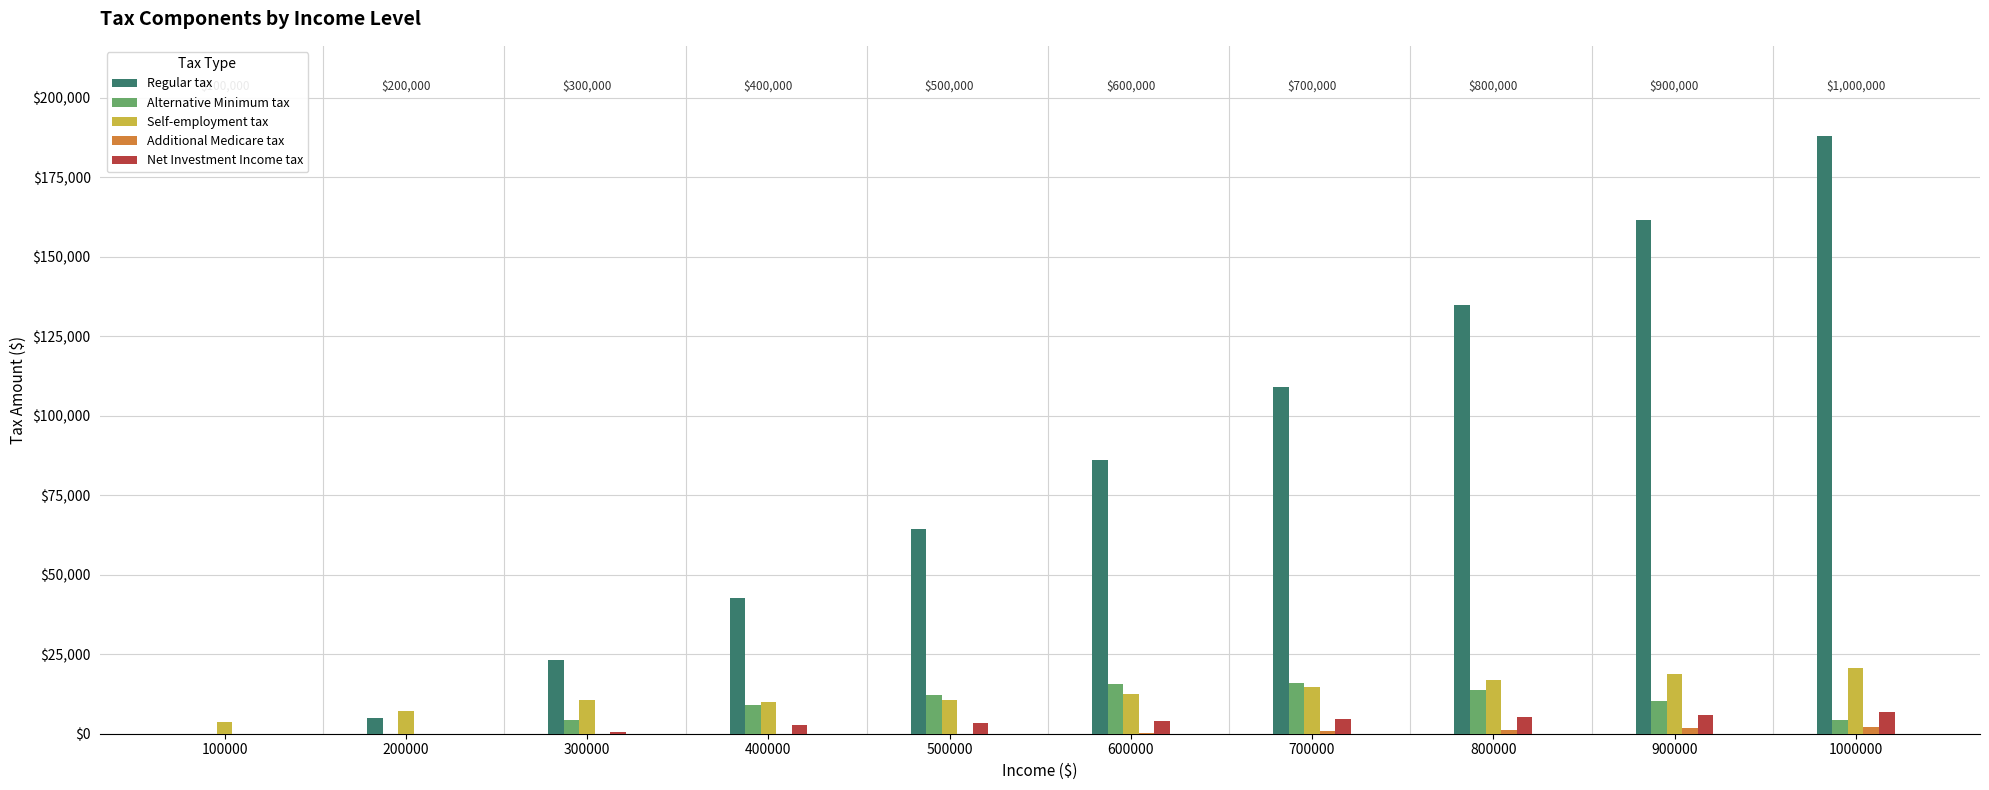

What is the total value across all series at 200000?

12156